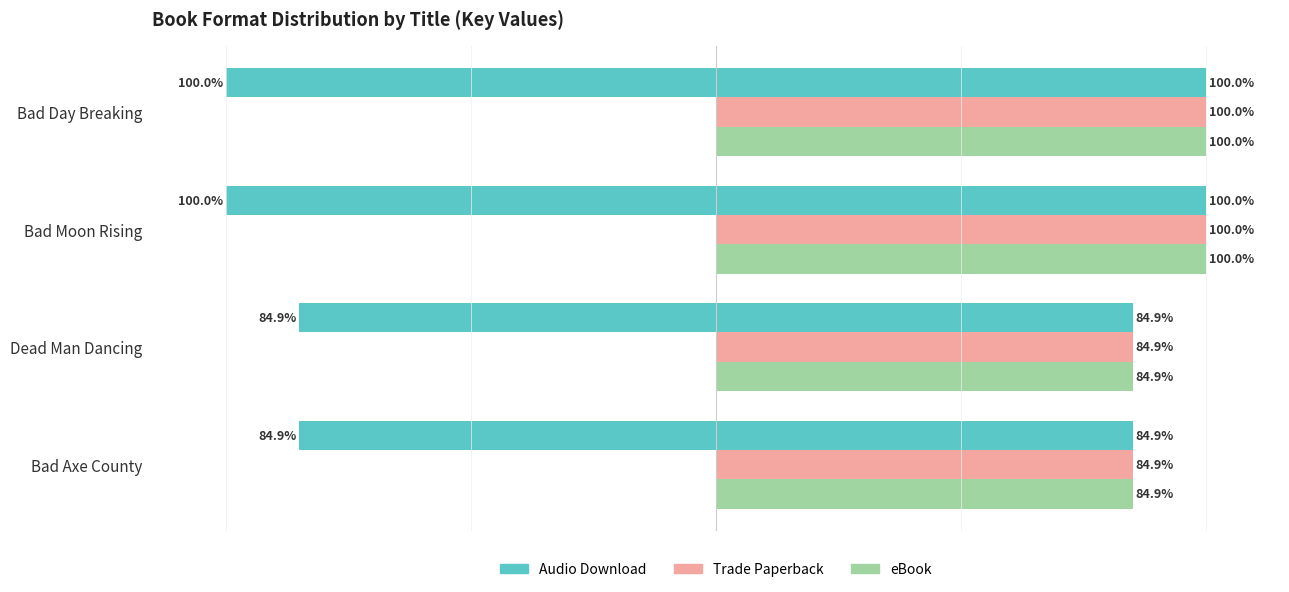

Reading left to right, transcribe all the data shown in this chart.

Audio Download: 100.0	100.0	84.9	84.9
Trade Paperback: 100.0	100.0	84.9	84.9
eBook: 100.0	100.0	84.9	84.9